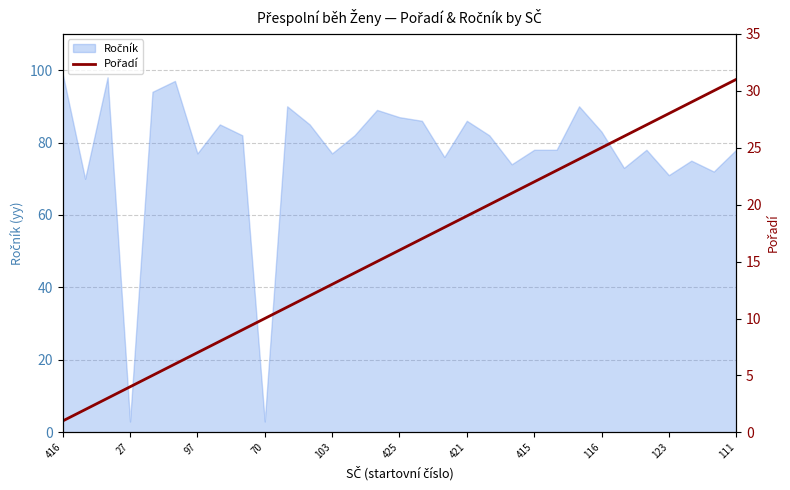

Approximately how many times larger is the value at 19 compared to 14?

1.3